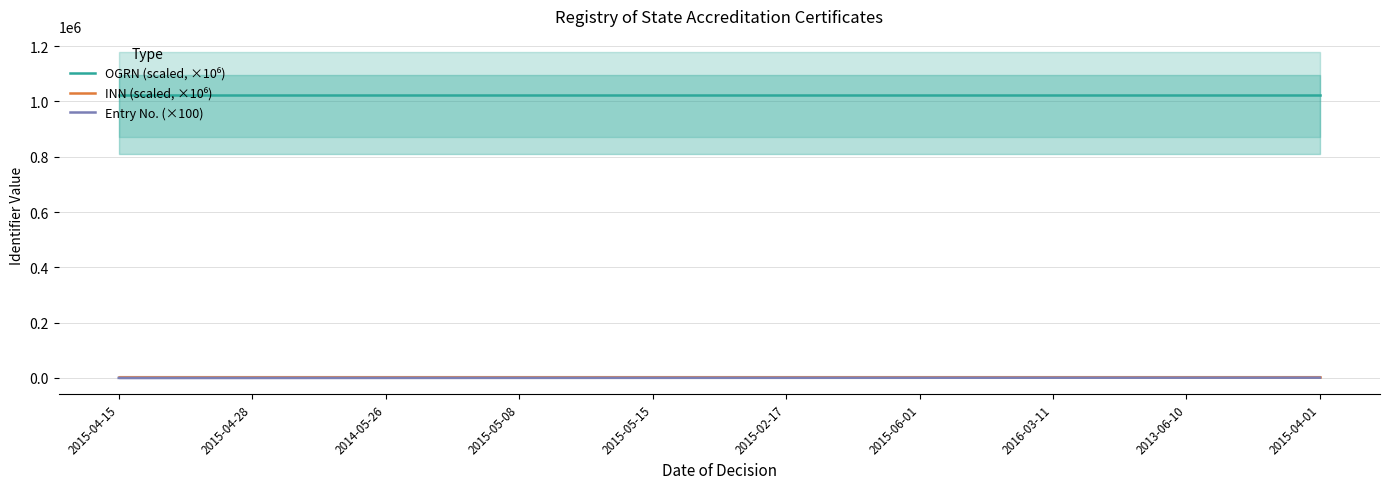

How many values in the Entry No. (×100) series exceed 600?

4